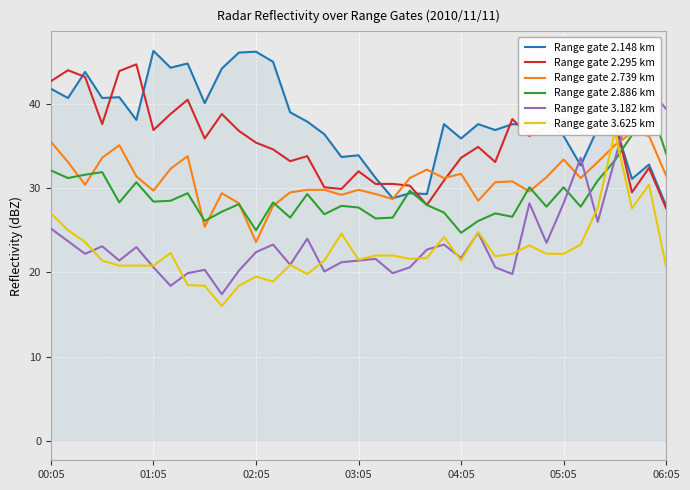

The Range gate 2.295 km series shows 33.6 at 04:05. True or false?

True